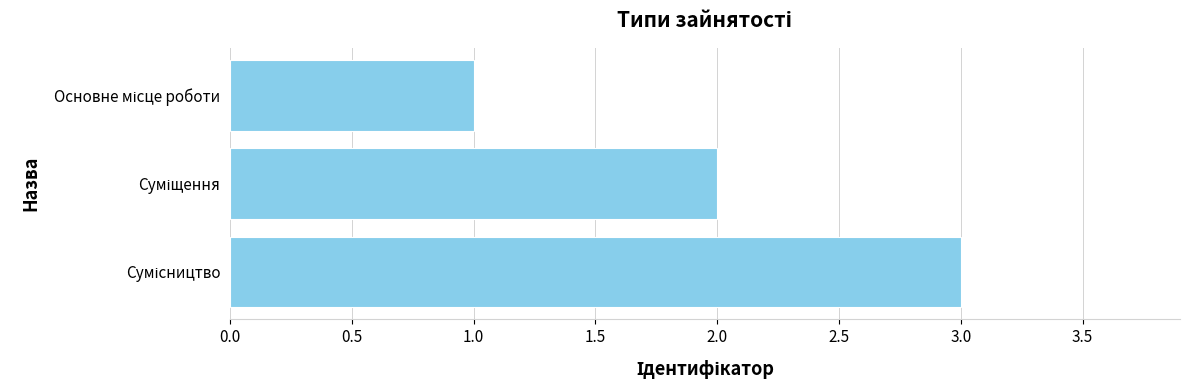

What is the maximum value shown in the chart?

3